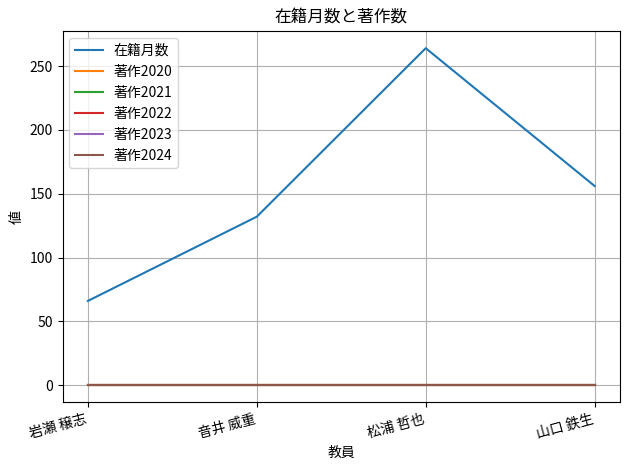

Does the chart have visible grid lines?

Yes